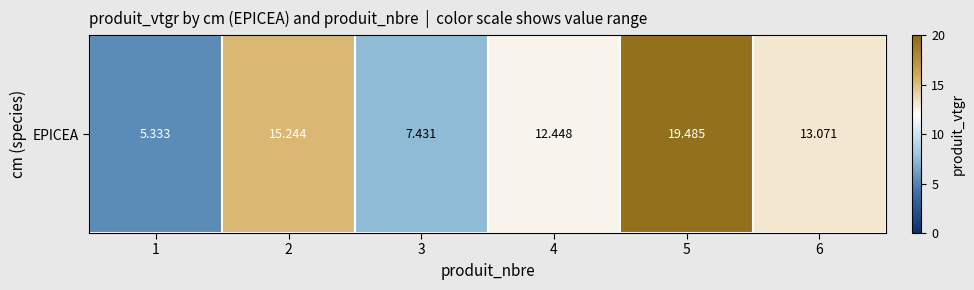

What is the minimum value shown in the chart?

5.3